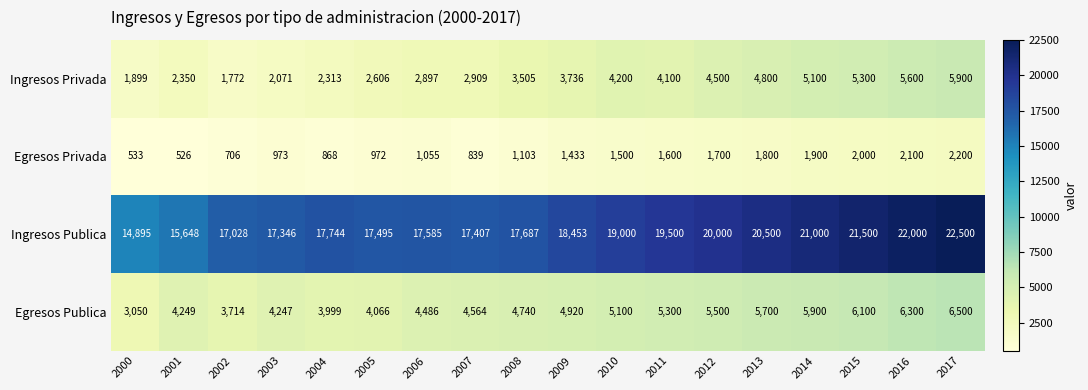

What is the difference between the highest and lowest values at 2017?

20300